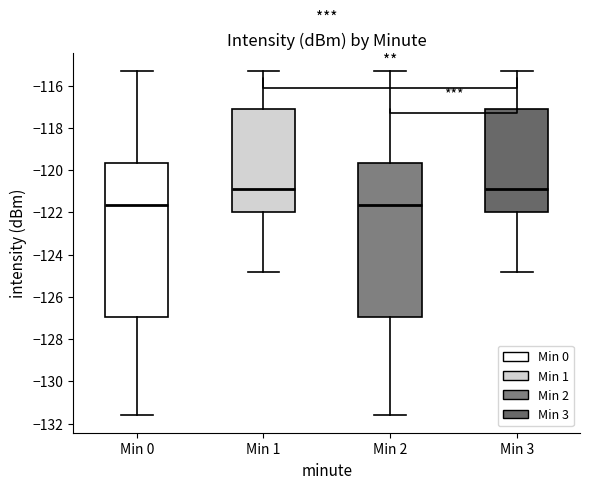

Where does the upper whisker of the box for Min 1 end on the y-axis? The values are not printed on the chart, so give them approximately, as read against the axis.

-115.2